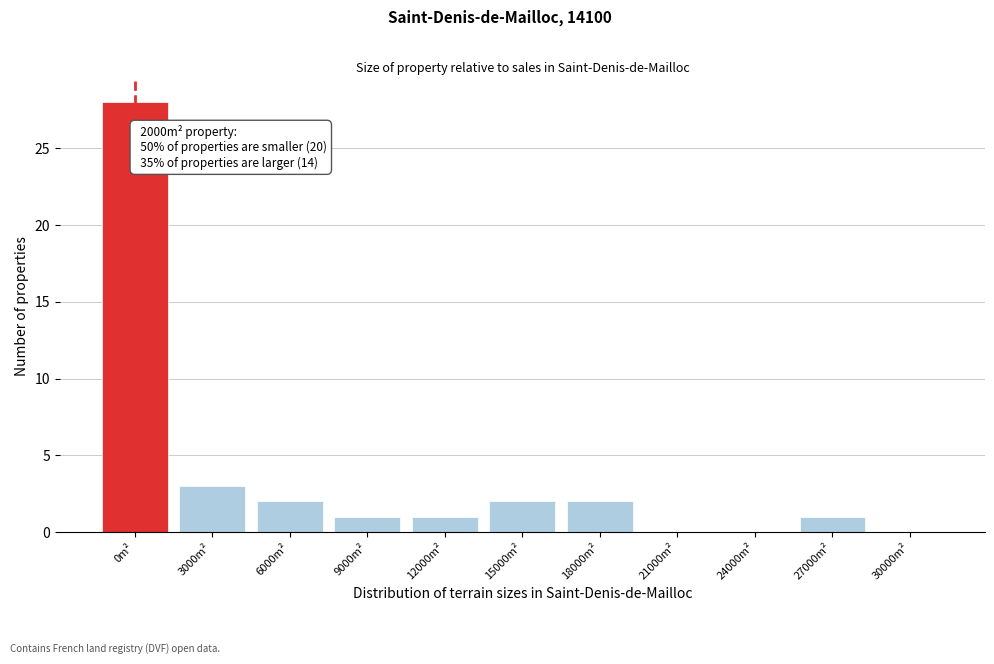

Reading right to left, list all the values displayed in this chart.

30000m²=0	27000m²=1	24000m²=0	21000m²=0	18000m²=2	15000m²=2	12000m²=1	9000m²=1	6000m²=2	3000m²=3	0m²=28